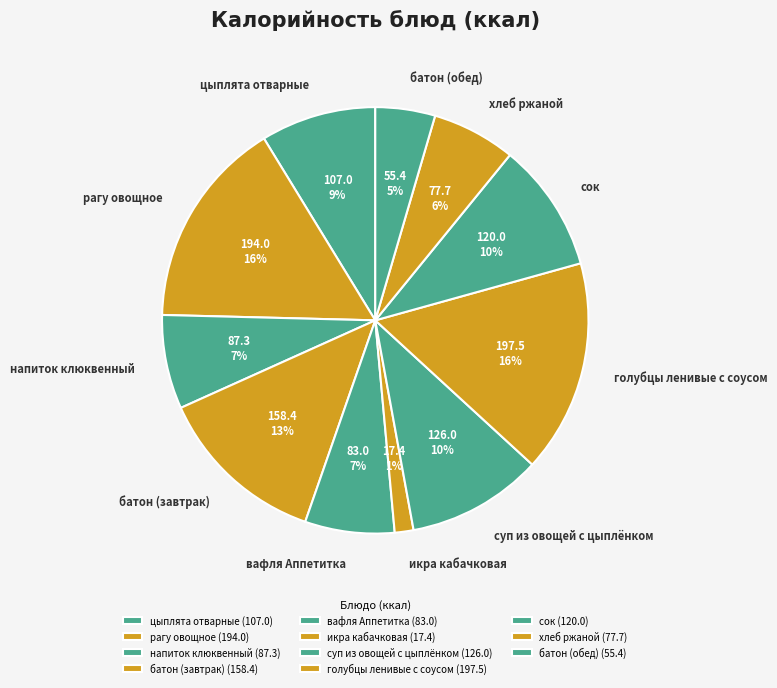

Does any single category account for the majority?

No